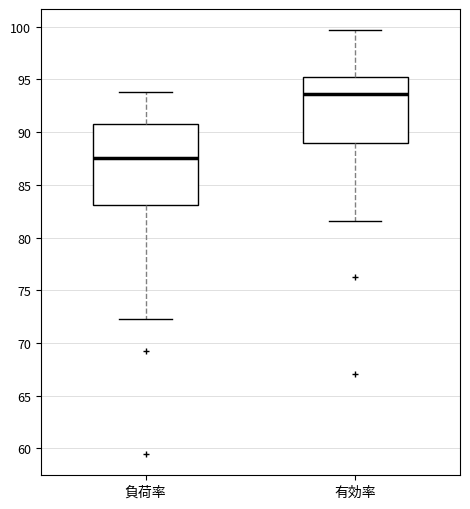

Which box is the tallest, from its lower edge to its upper edge?

負荷率